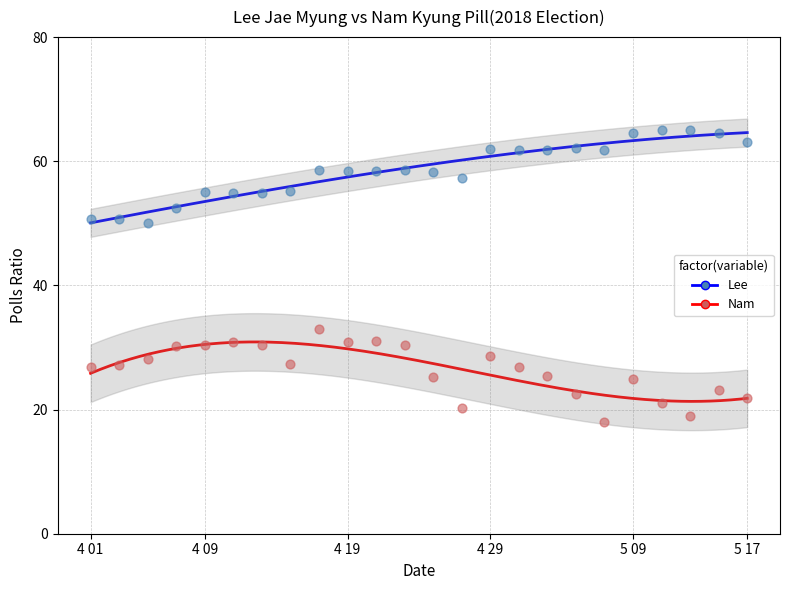

What are all the series names shown in the legend?

Lee, Nam